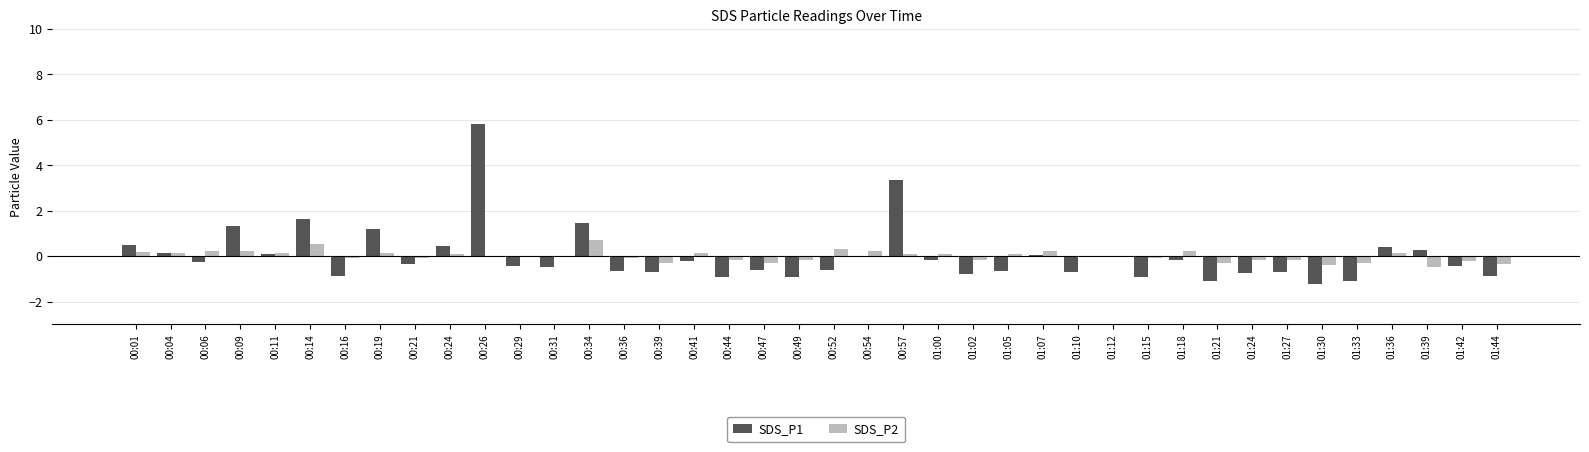

What is the highest value of the SDS_P1 series?

5.8